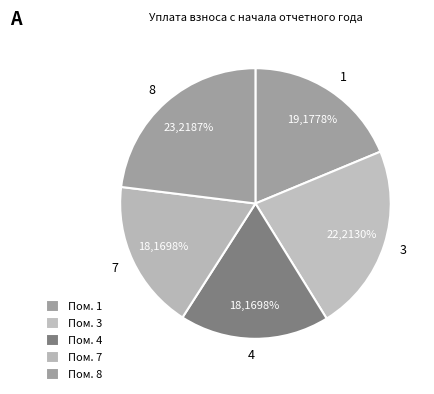

Do 2 and 6 together represent more than half of the pie?

No